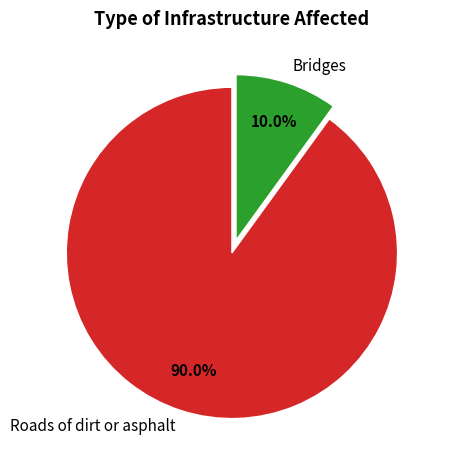

Is there a majority slice in this chart?

Yes